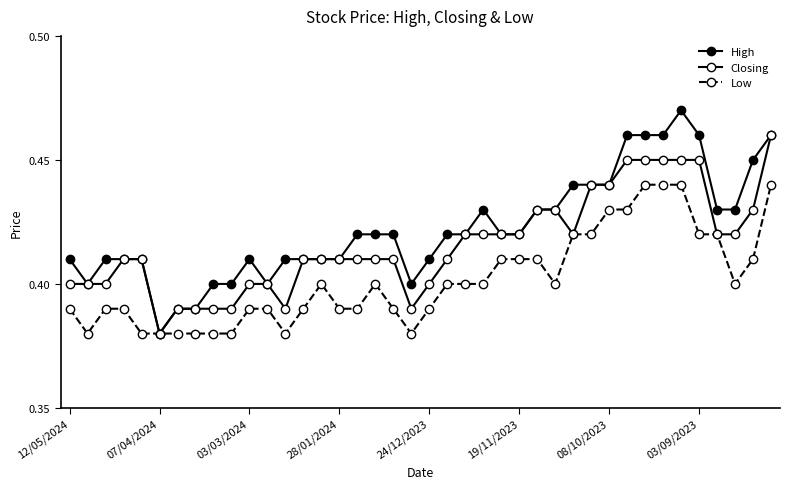

How many lines are shown in the chart?

3